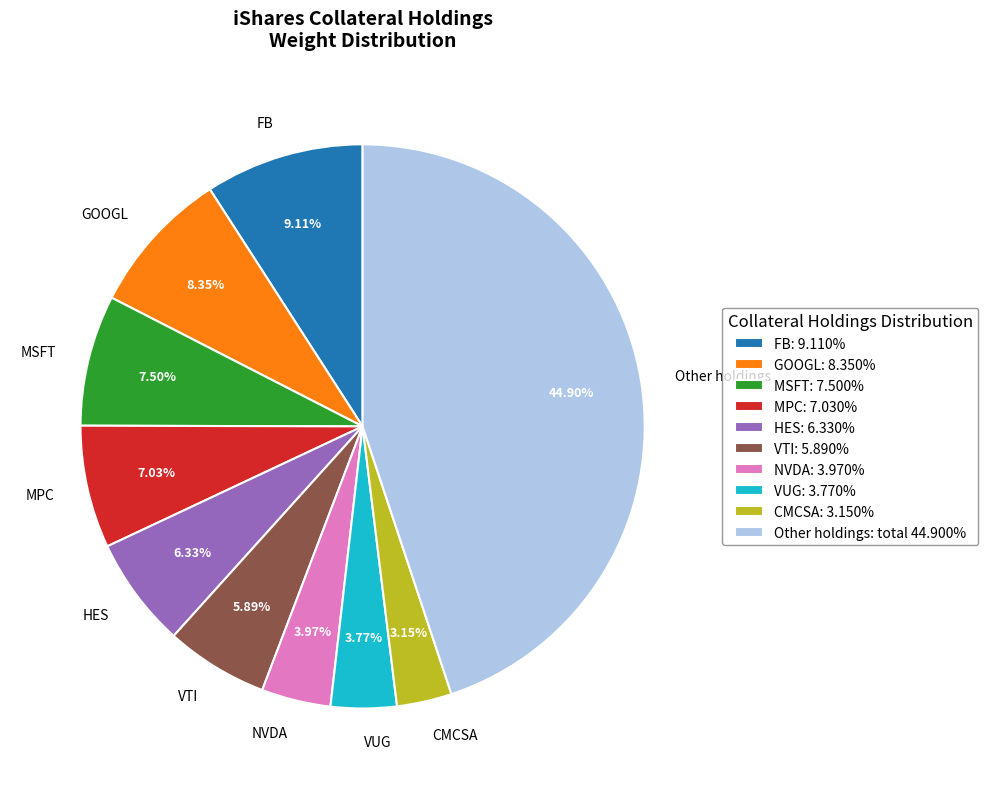

Between MPC and VUG, which is larger?

MPC